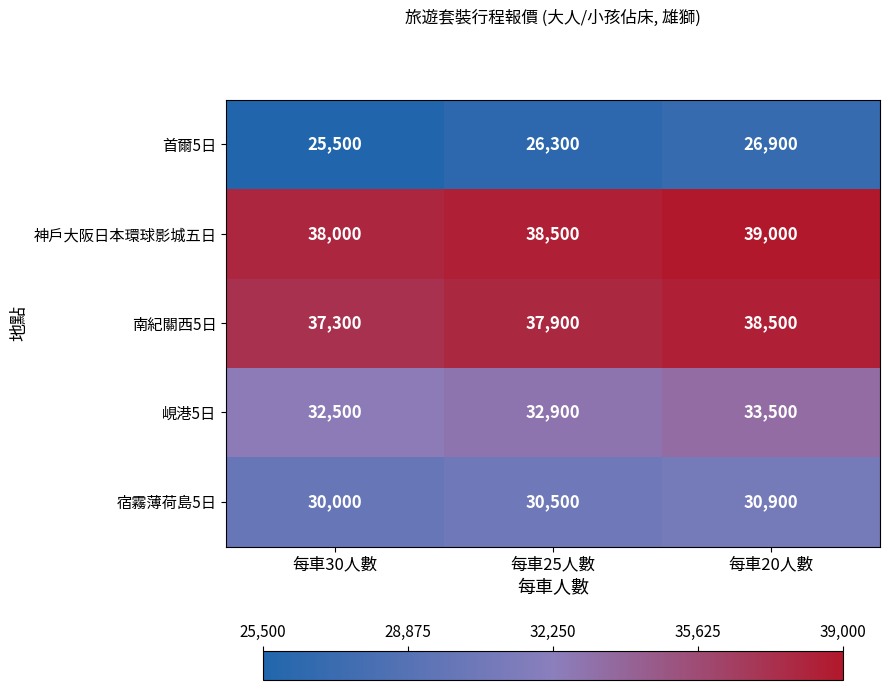

What is the spread (max minus min) of values at 每車30人數?

12500